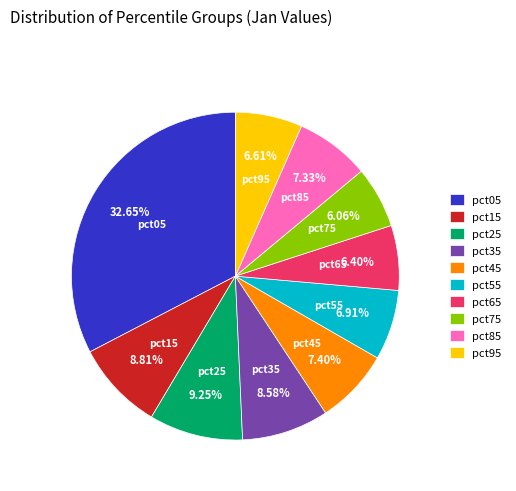

To the nearest percent, what percentage of the pie is pct05?

33%